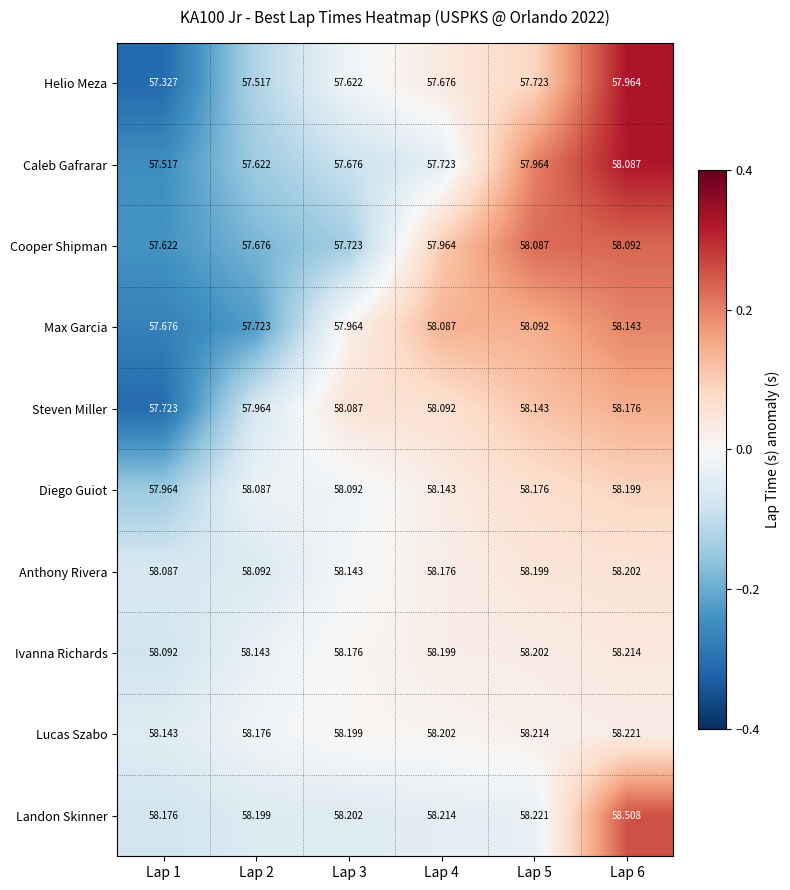

Count the number of categories in the chart.

6